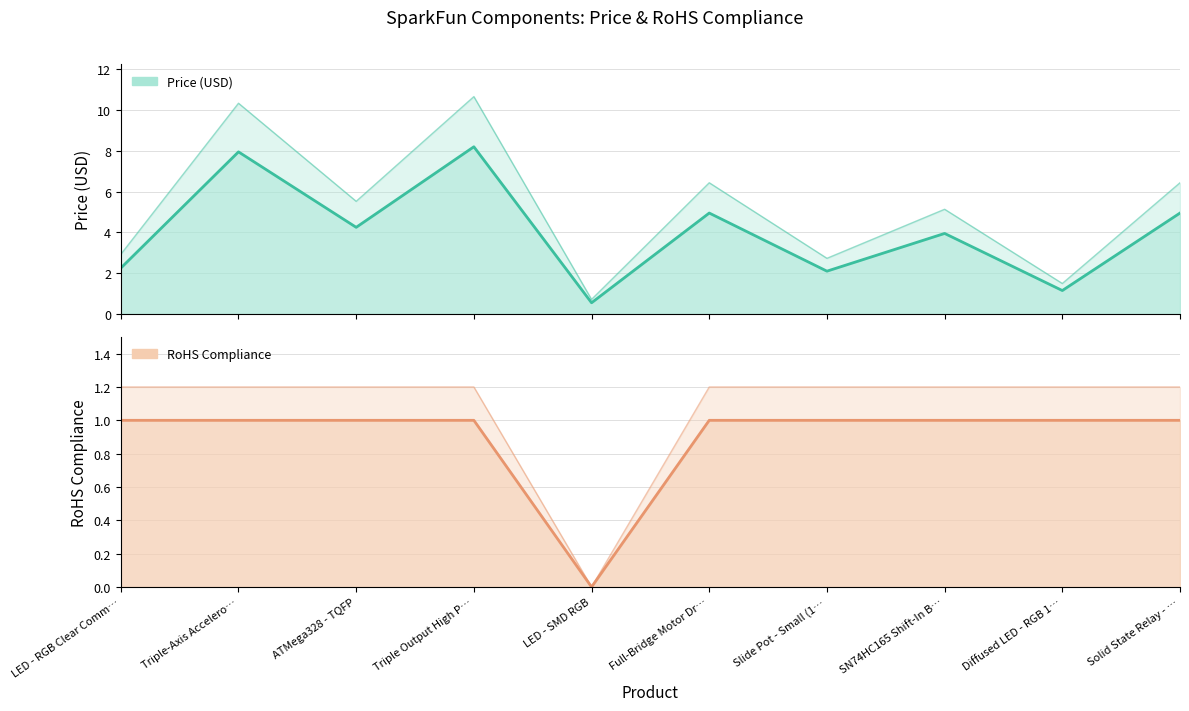

True or false: RoHS Compliance has more than 0 points higher than both neighbors.

False